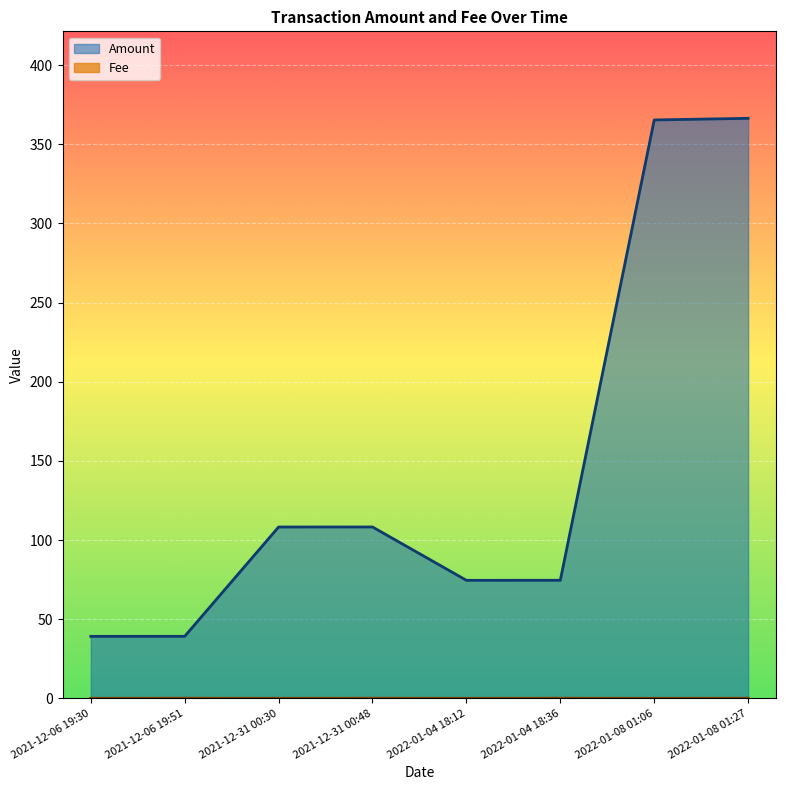

Where is Fee nearest to the value 0?

2021-12-06 19:30